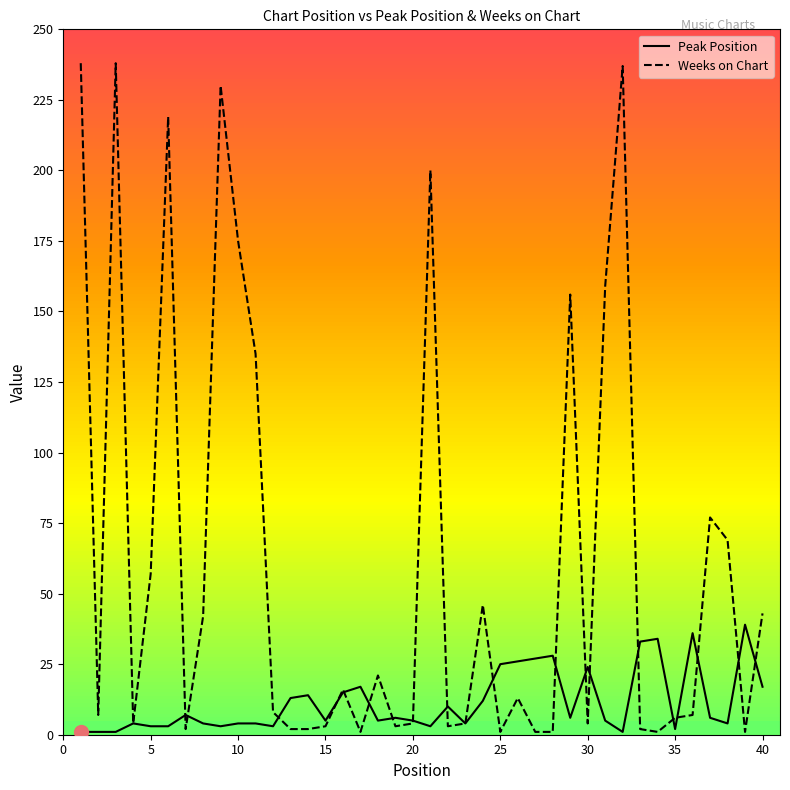

Reading right to left, extract all data points from this chart.

Peak Position: 17	39	4	6	36	2	34	33	1	5	24	6	28	27	26	25	12	4	10	3	5	6	5	17	15	5	14	13	3	4	4	3	4	7	3	3	4	1	1	1
Weeks on Chart: 43	1	69	77	7	6	1	2	237	159	4	156	1	1	13	1	46	4	3	200	4	3	21	1	16	3	2	2	8	135	175	230	42	2	219	57	4	238	7	238